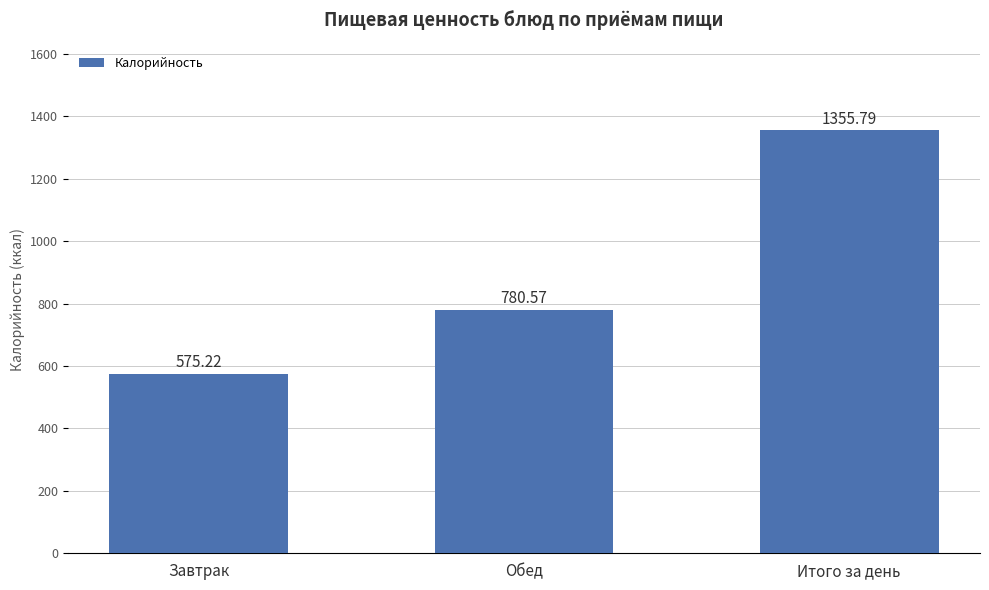

Rank the categories by value from lowest to highest.

Завтрак, Обед, Итого за день